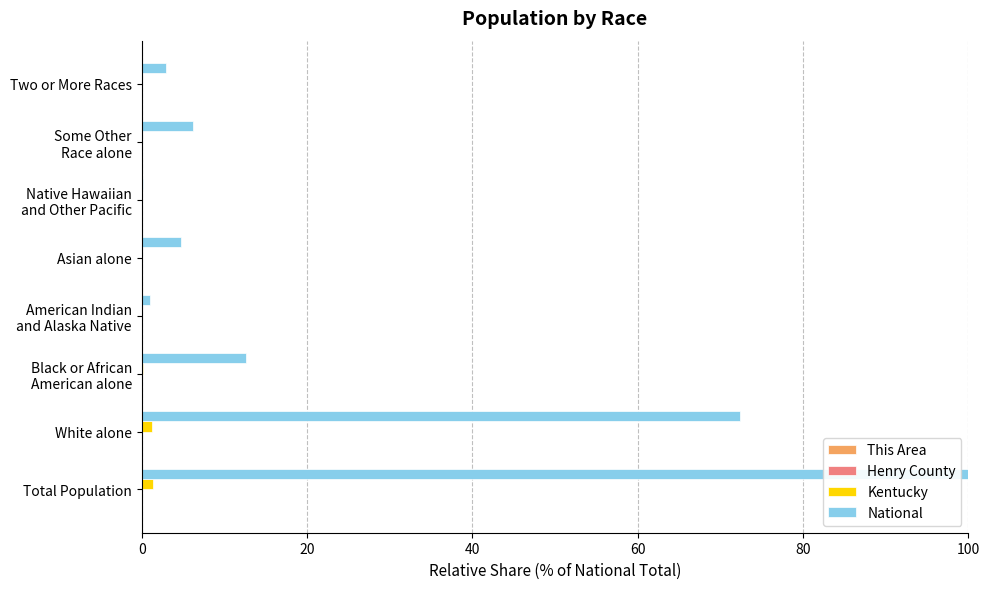

Which series has the largest total across all categories?

National